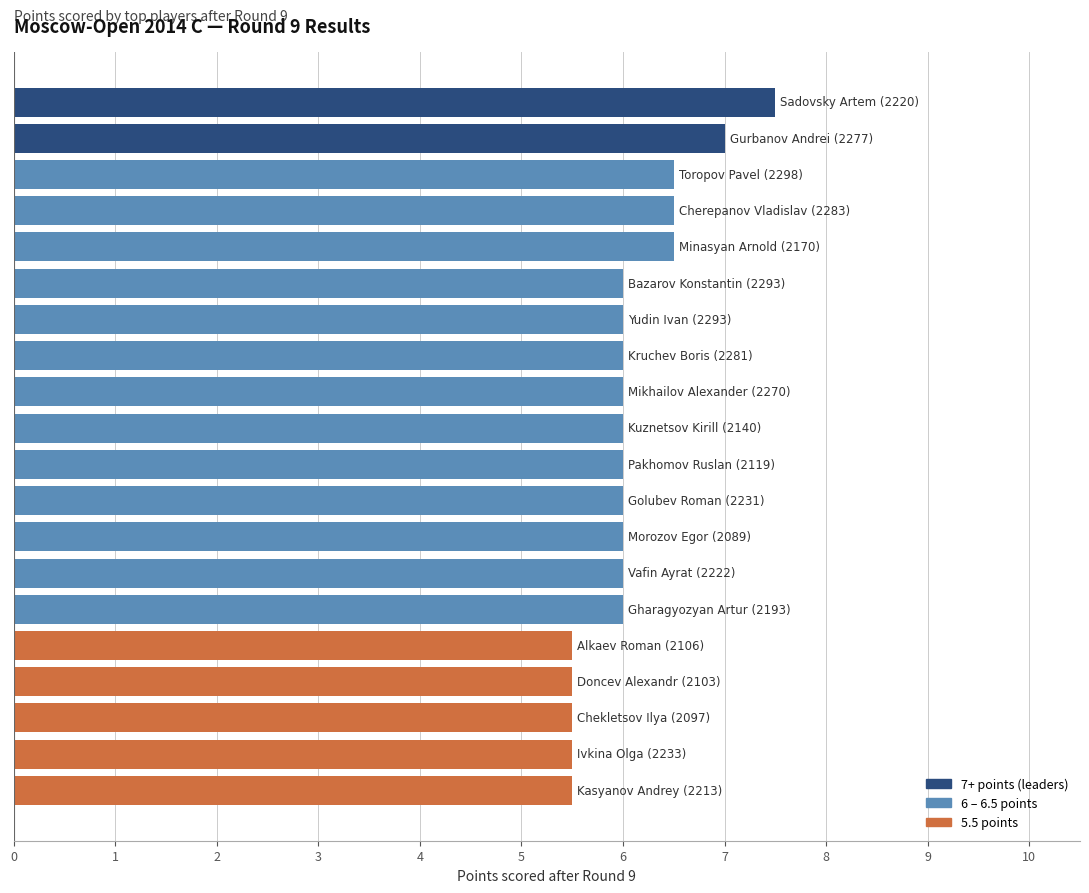

How many bars are there in total?

20